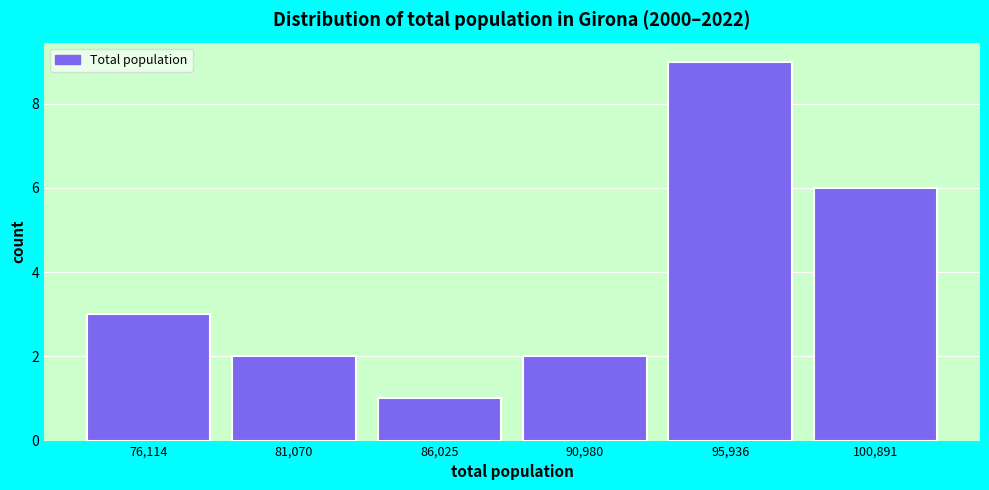

Reading left to right, transcribe this chart: for each bar, give the range it covers on the x-axis and its height. Neither the bar edges nor the heights are printed on the chart, so give them approximately, as read against the axes.

73500 to 78500: 3
78500 to 83500: 2
83500 to 88500: 1
88500 to 93500: 2
93500 to 98500: 9
98500 to 103500: 6